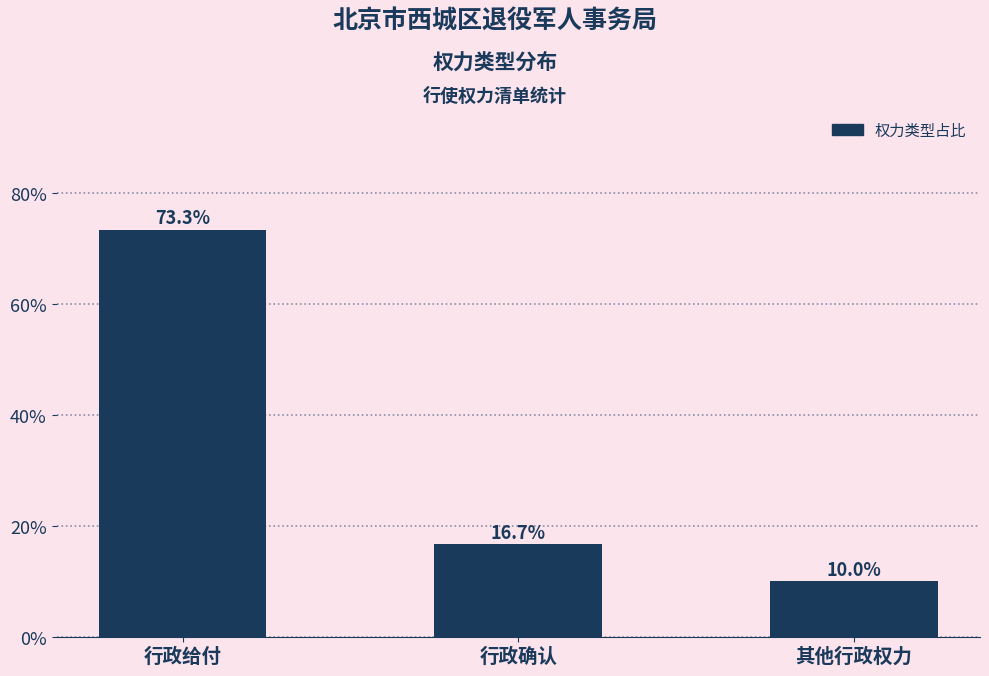

Reading left to right, what are all the values shown in this chart?

73.3	16.7	10.0